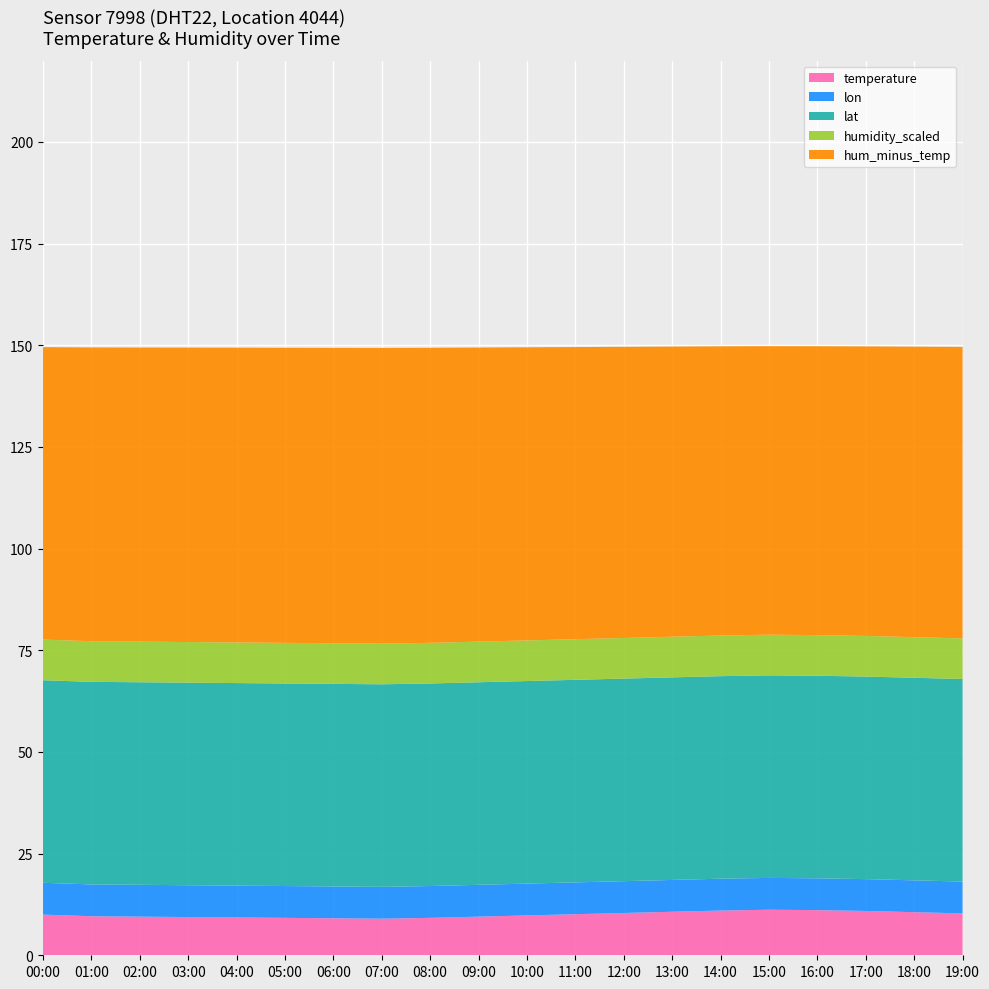

What is the total value across all series at 01:00?

149.5